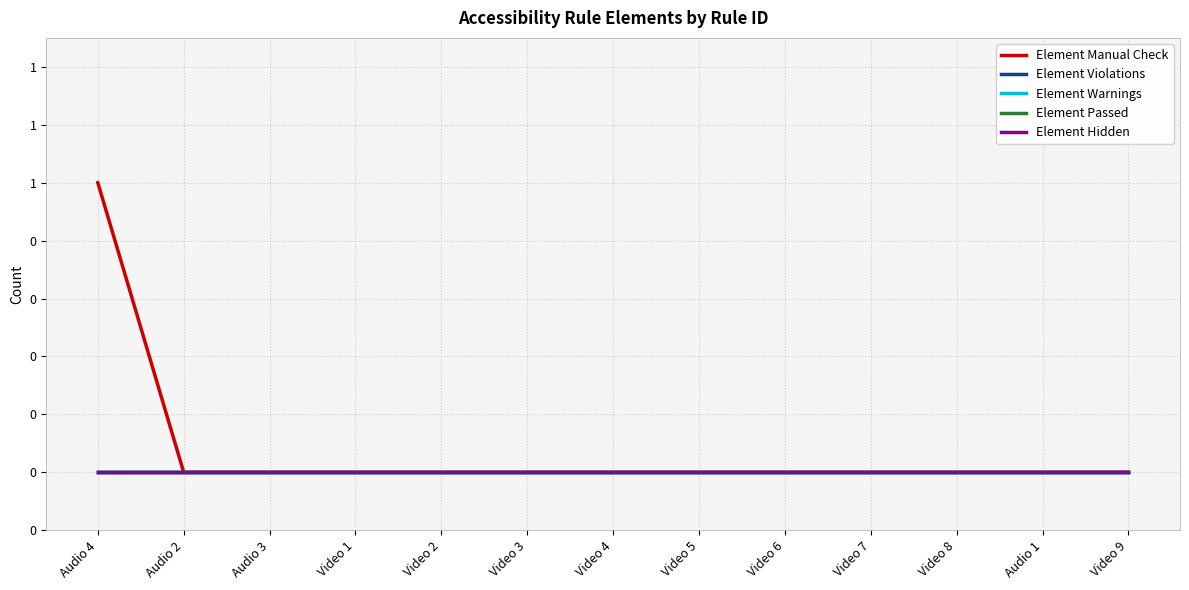

At which category is the sum across all series the highest?

Audio 4